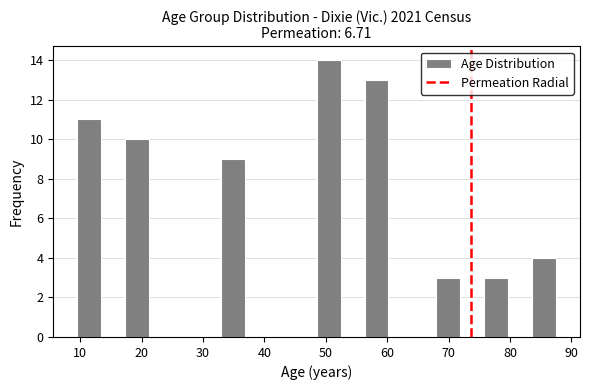

Read against the x-axis, roughly where is the centre of the tallest bar?

50